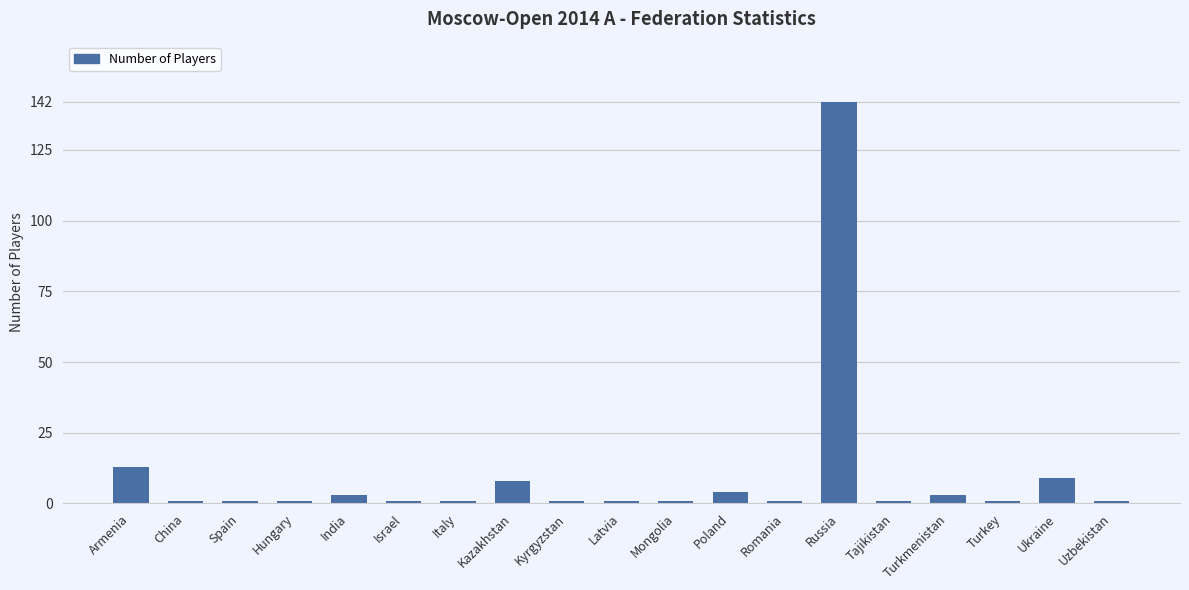

What is the average value?

10